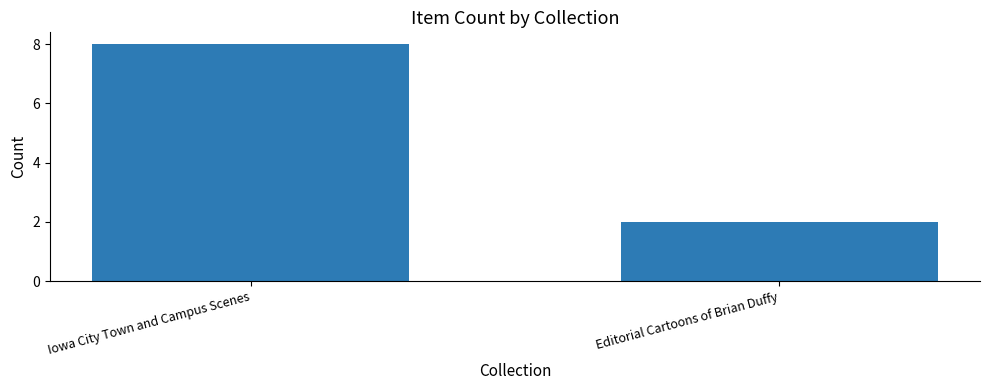

What value does the data have at Editorial Cartoons of Brian Duffy?

2